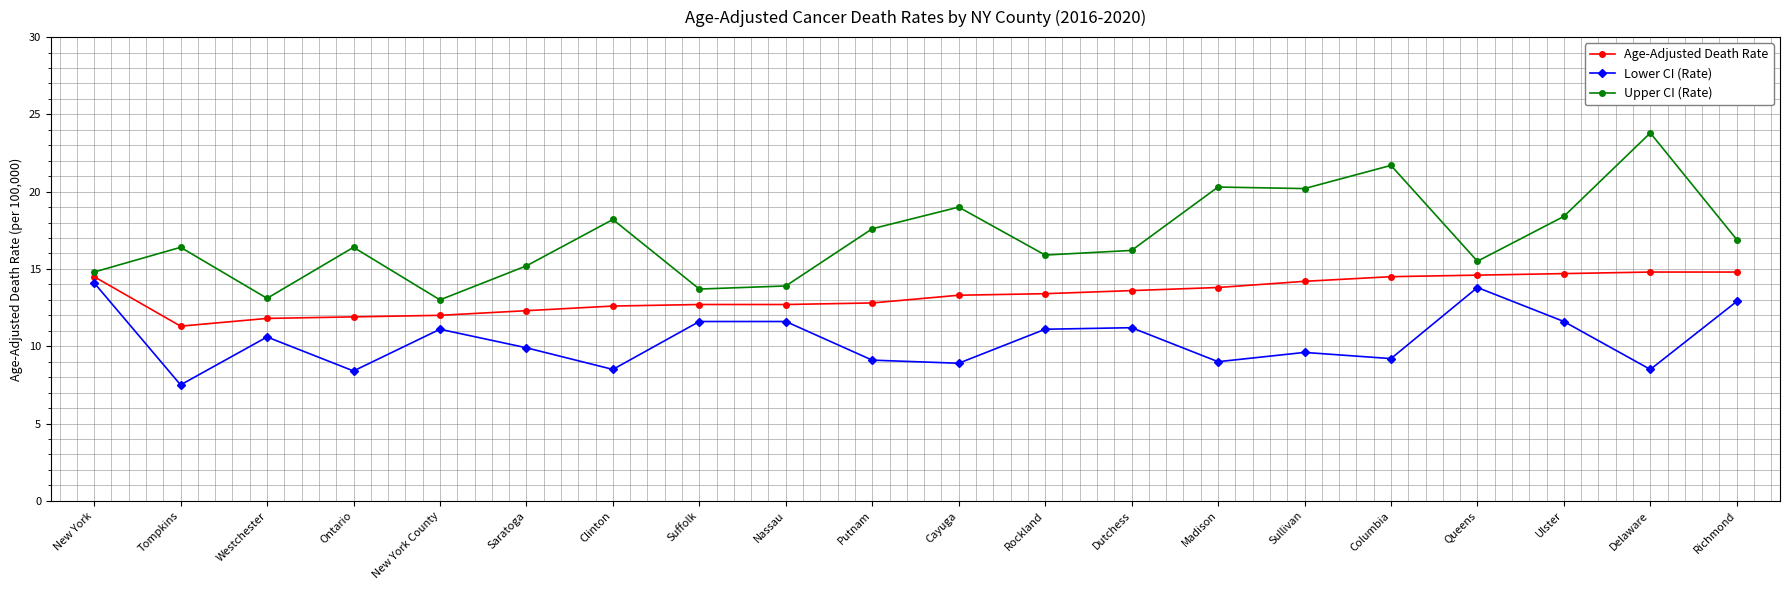

Where is the first local minimum for Upper CI (Rate)?

Westchester